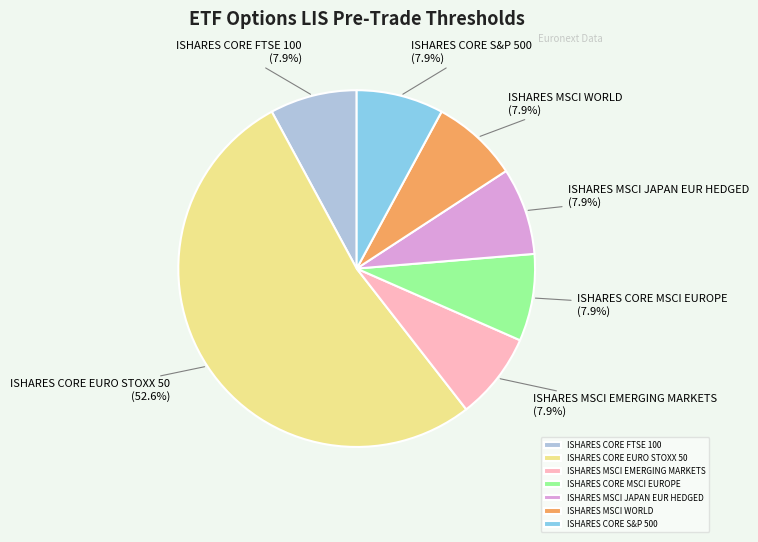

What is the largest slice in the pie chart?

ISHARES CORE EURO STOXX 50